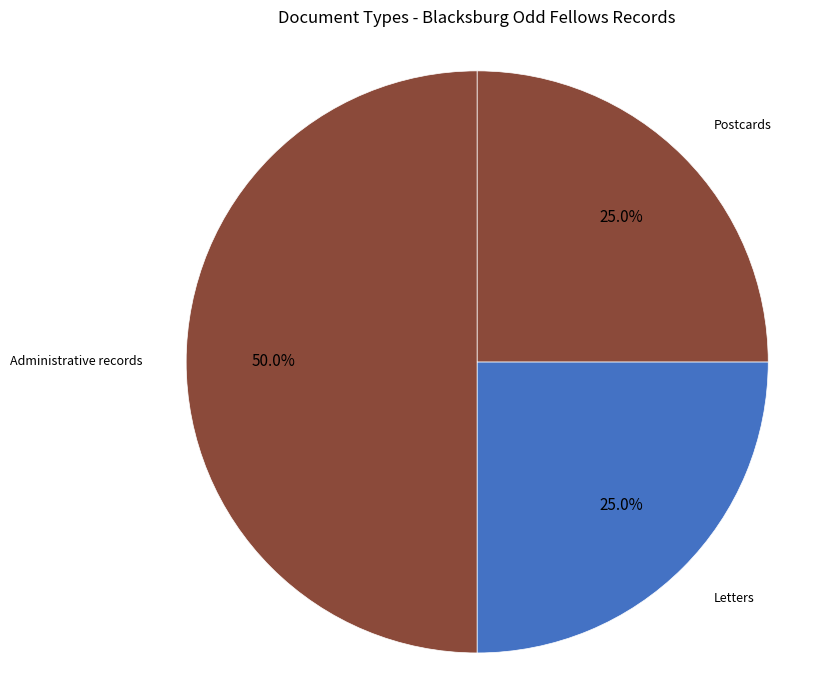

How many slices are in this pie chart?

3